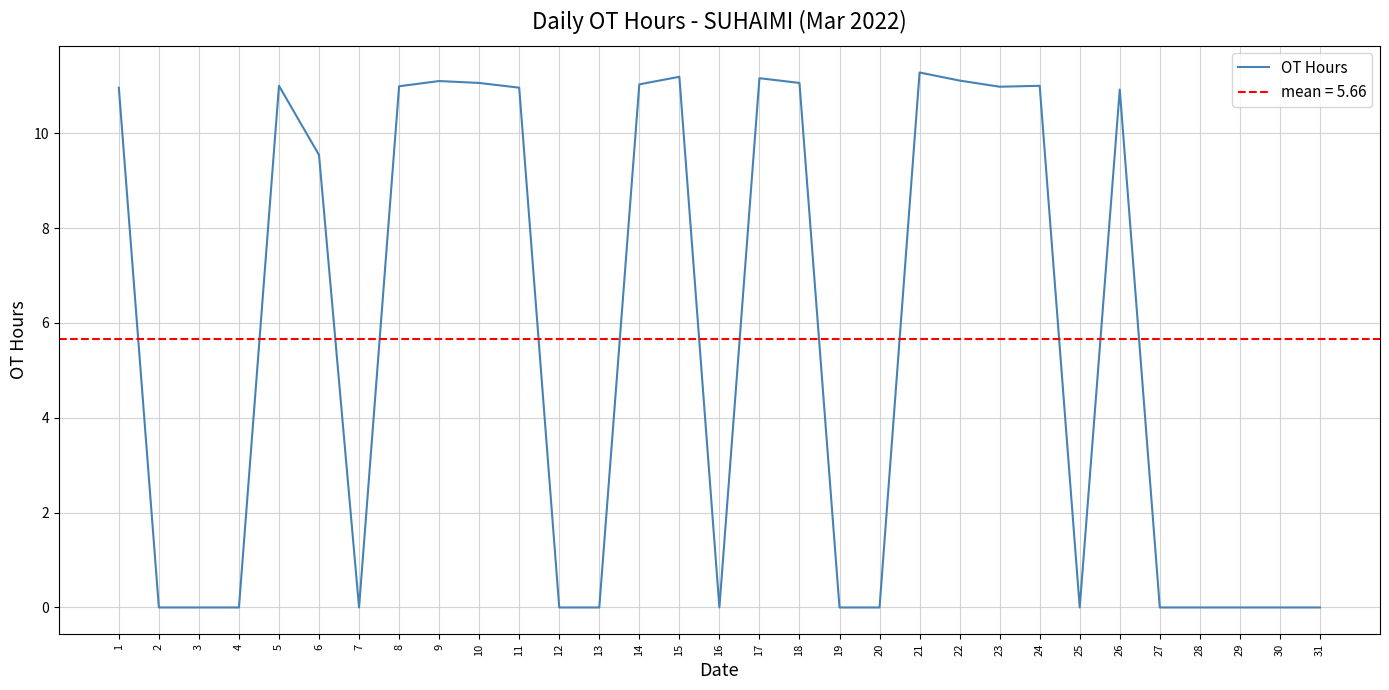

What is the value of the 5th point from the left?

11.0